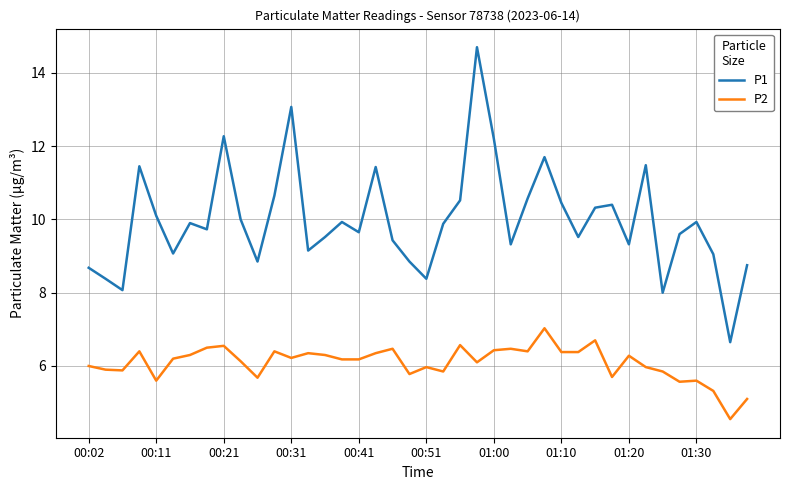

True or false: P2 and P1 cross at least once.

False